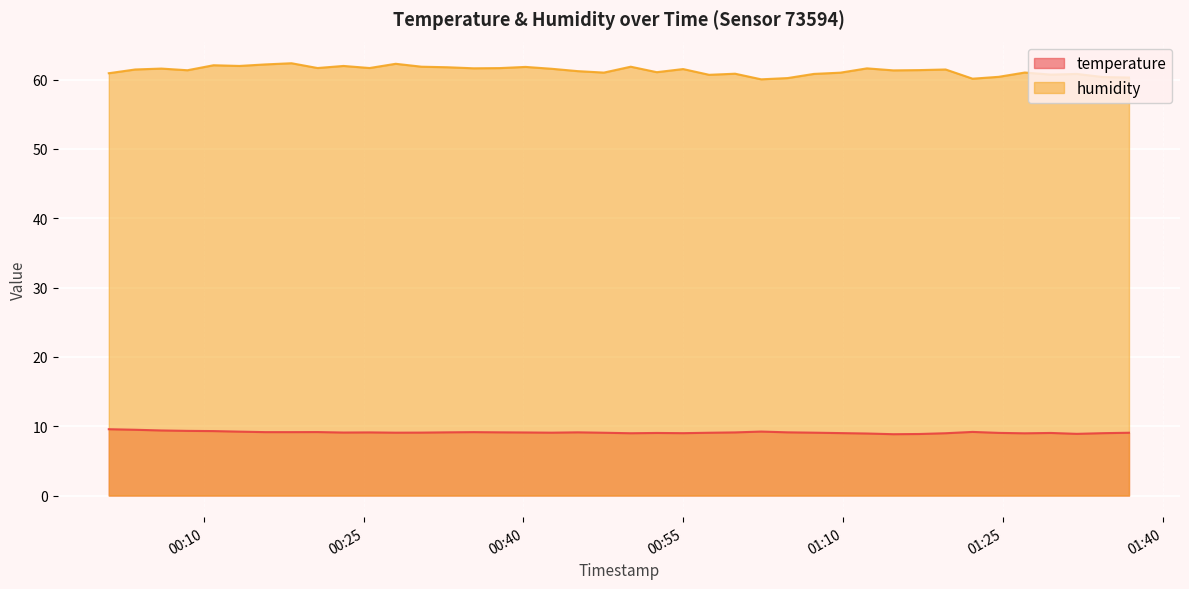

True or false: temperature has a value of 15.3 at 2023-04-24T00:59:52.

False